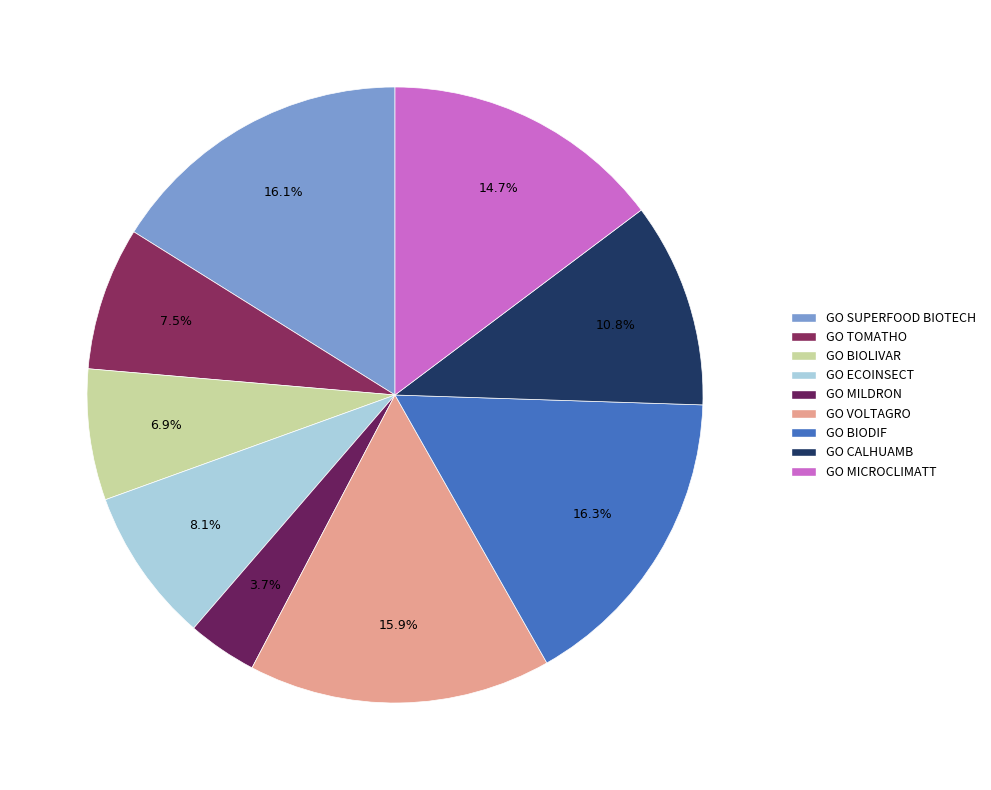

To the nearest percent, what is the difference between the largest and smallest slice percentages?

13%